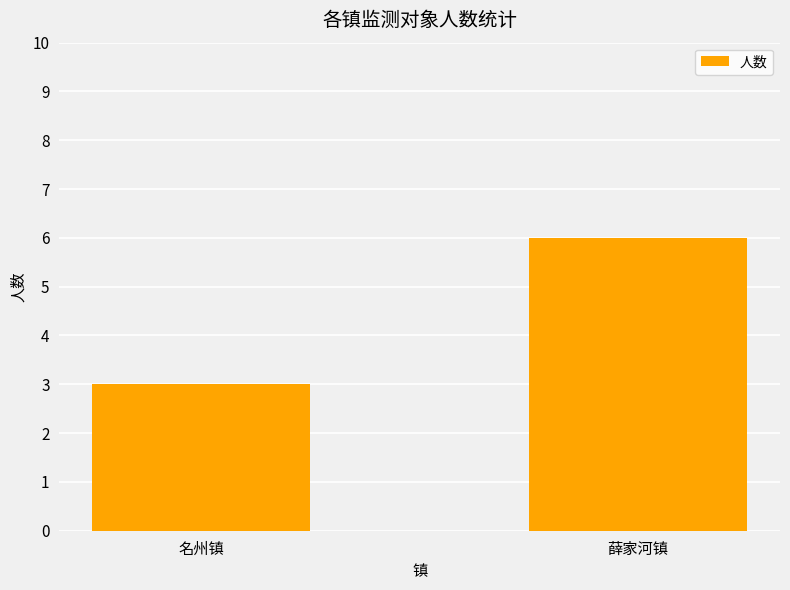

Rank the categories by value from lowest to highest.

名州镇, 薛家河镇